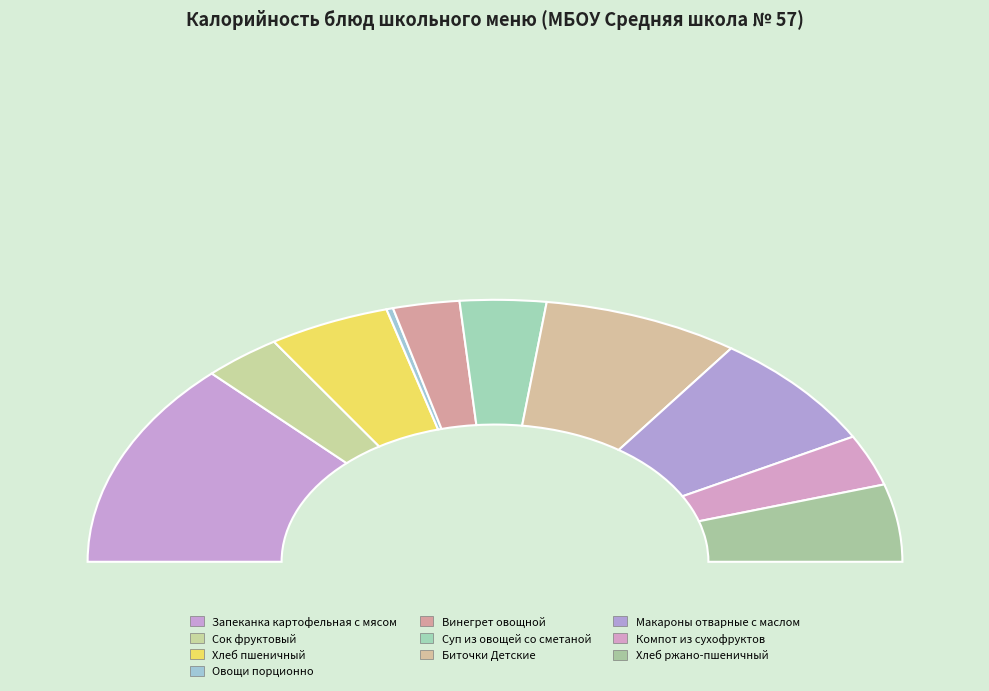

What is the largest slice in the pie chart?

Запеканка картофельная с мясом